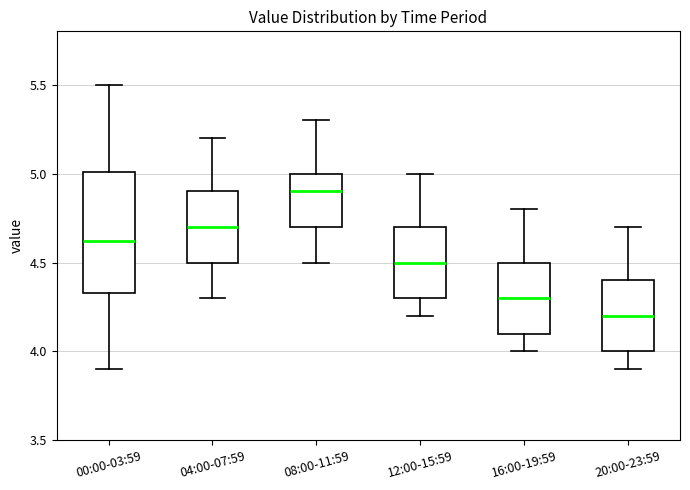

Reading left to right, read every box against the y-axis: the position of its median line, the range the box covers, and the ends of its whiskers. The values are not printed on the chart, so give them approximately, as read against the axis.

00:00-03:59: median 4.60, box 4.35 to 5.00, whiskers 3.90 to 5.50
04:00-07:59: median 4.70, box 4.50 to 4.90, whiskers 4.30 to 5.20
08:00-11:59: median 4.90, box 4.70 to 5.00, whiskers 4.50 to 5.30
12:00-15:59: median 4.50, box 4.30 to 4.70, whiskers 4.20 to 5.00
16:00-19:59: median 4.30, box 4.10 to 4.50, whiskers 4.00 to 4.80
20:00-23:59: median 4.20, box 4.00 to 4.40, whiskers 3.90 to 4.70